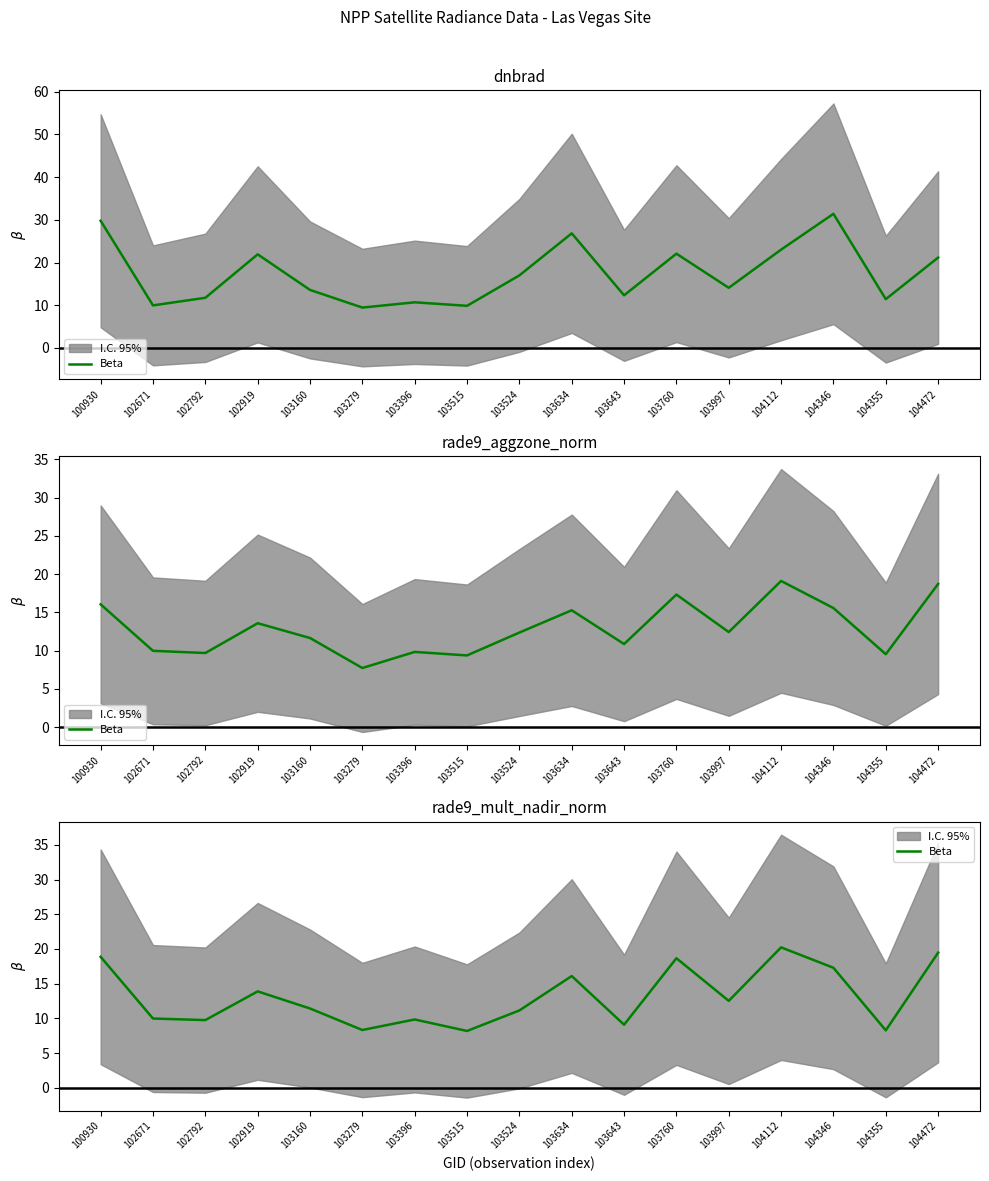

How many lines are shown in the chart?

1